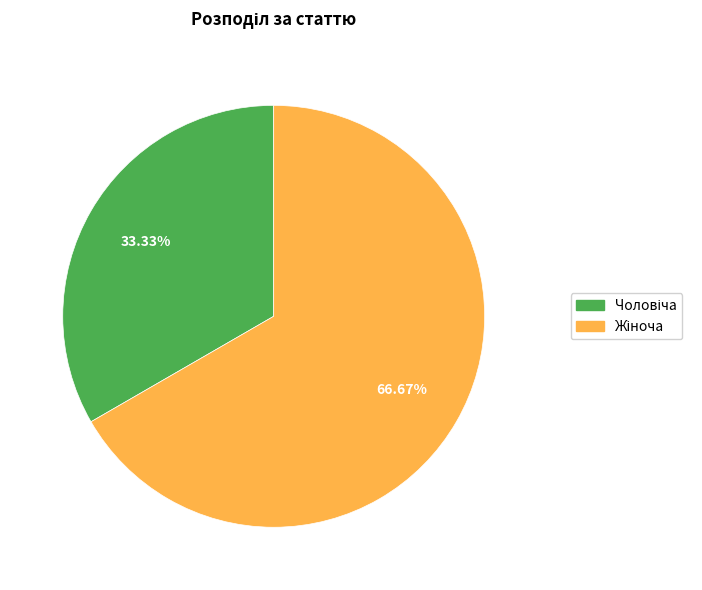

Does any single category account for the majority?

Yes